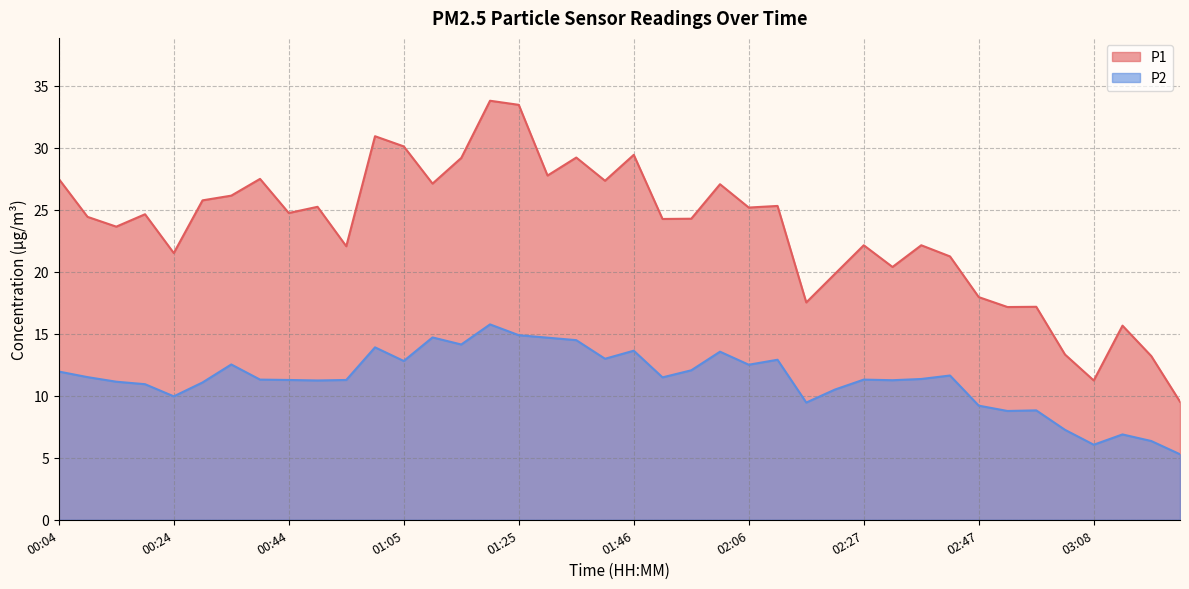

How many lines are shown in the chart?

2